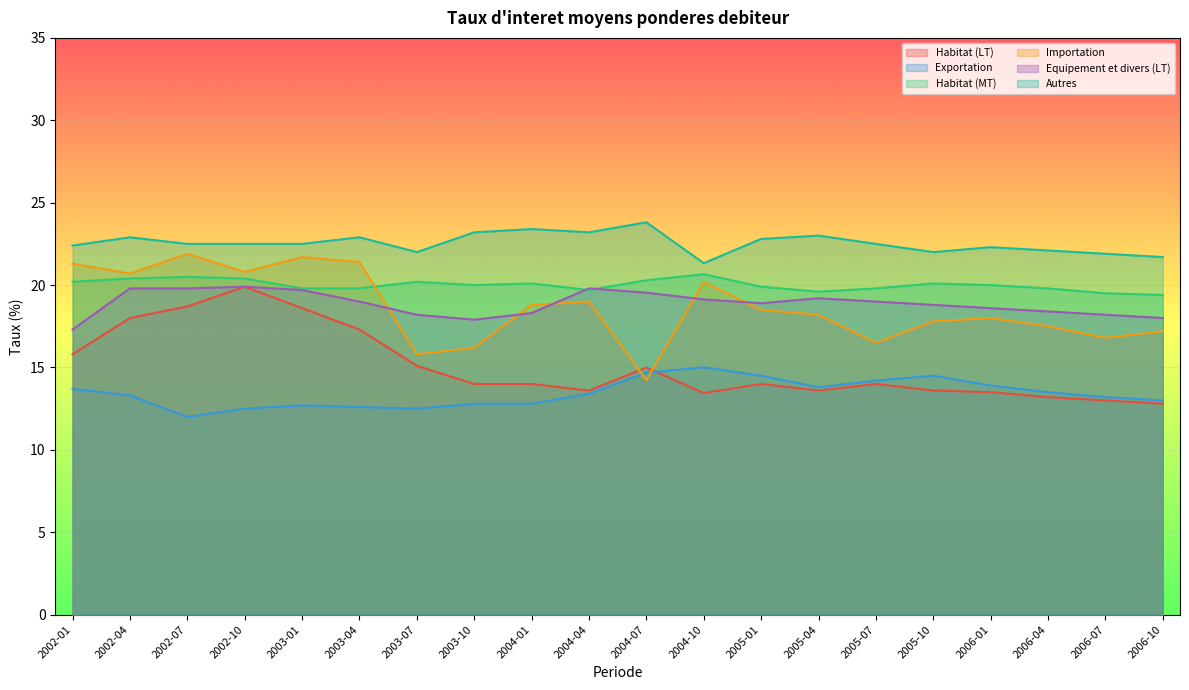

True or false: Habitat (MT) and Autres cross at least once.

False